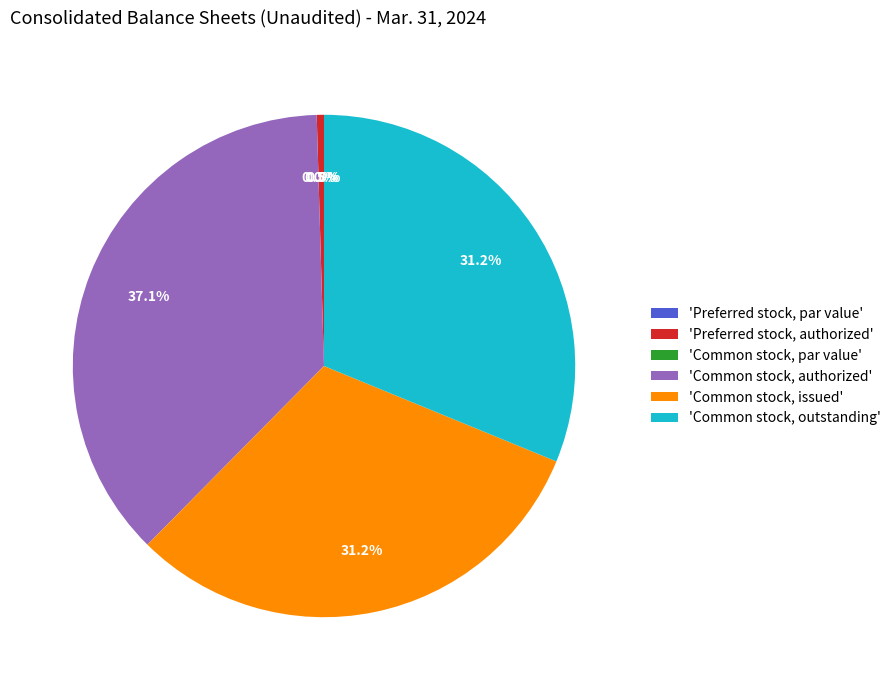

What is the largest slice in the pie chart?

'Common stock, authorized'